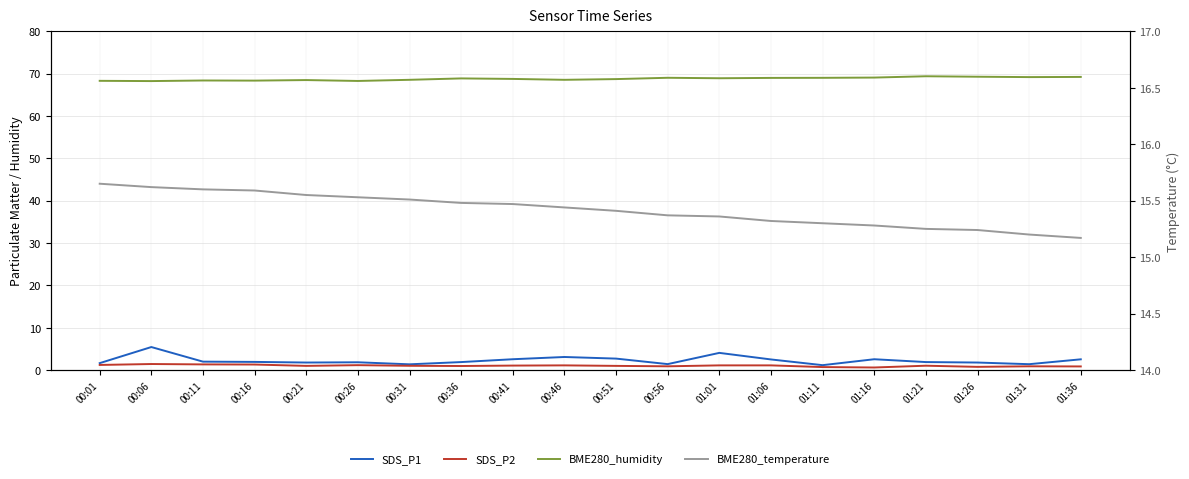

What are all the series names shown in the legend?

SDS_P1, SDS_P2, BME280_humidity, BME280_temperature